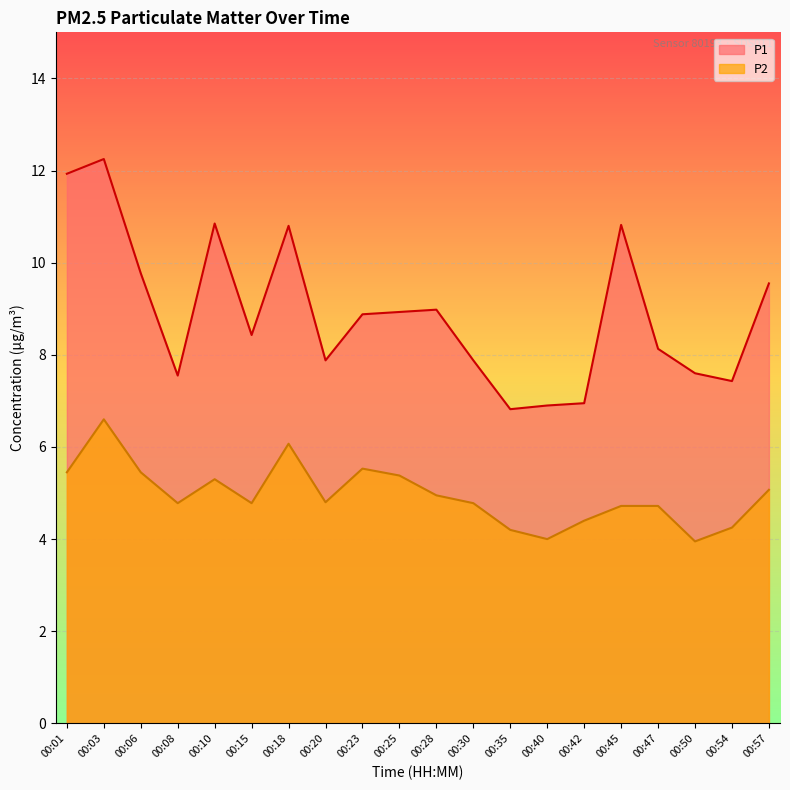

Which has a higher value, 00:03 or 00:08?

00:03